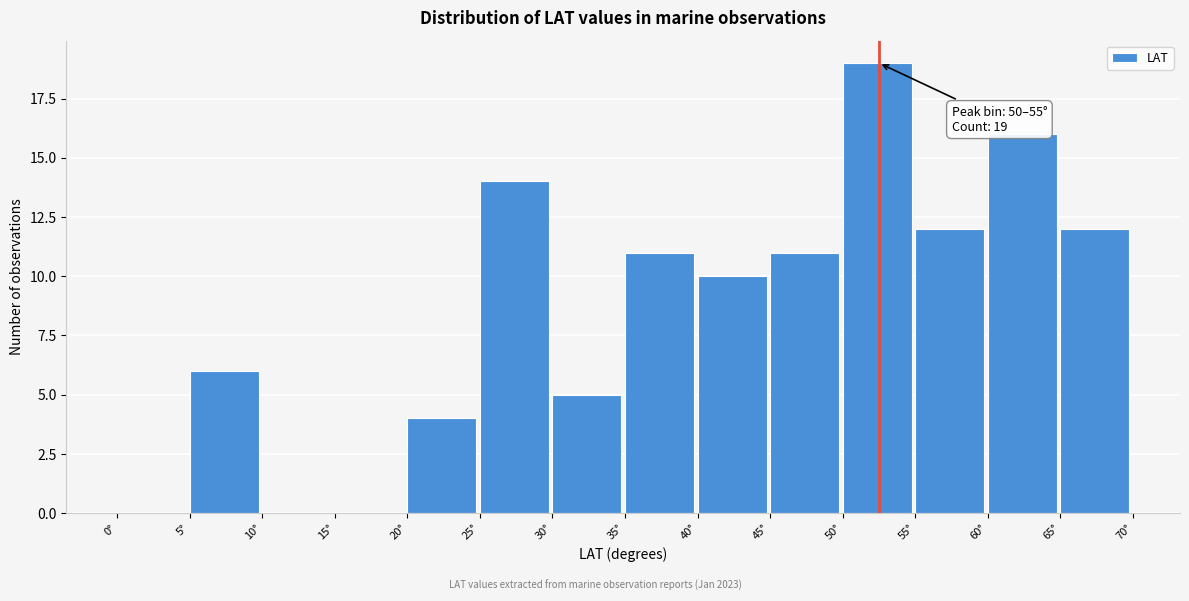

Over which range of the x-axis is the bar tallest?

50 to 55